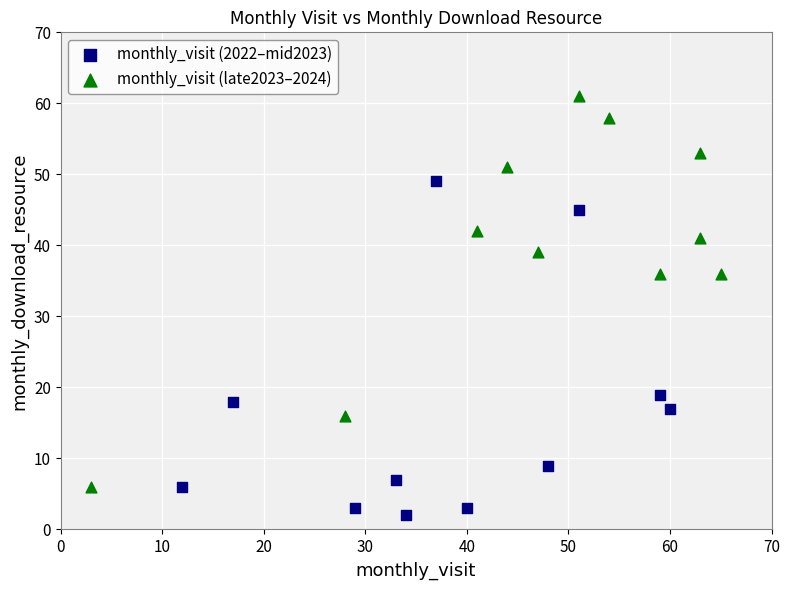

Which series contains the lowest Y value?

monthly_visit (2022–mid2023)